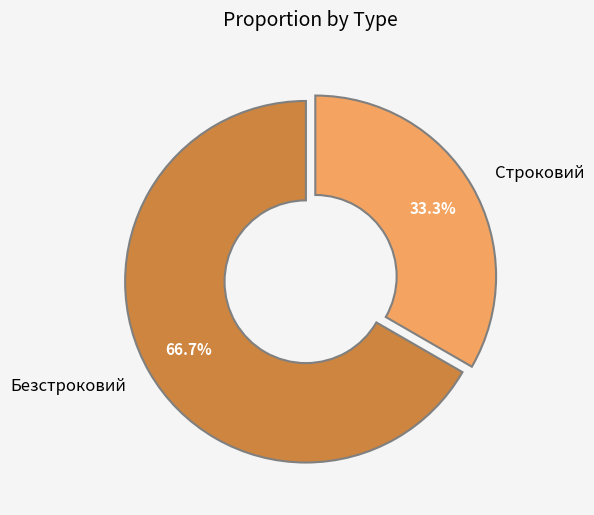

Rank the categories by value from lowest to highest.

Строковий, Безстроковий